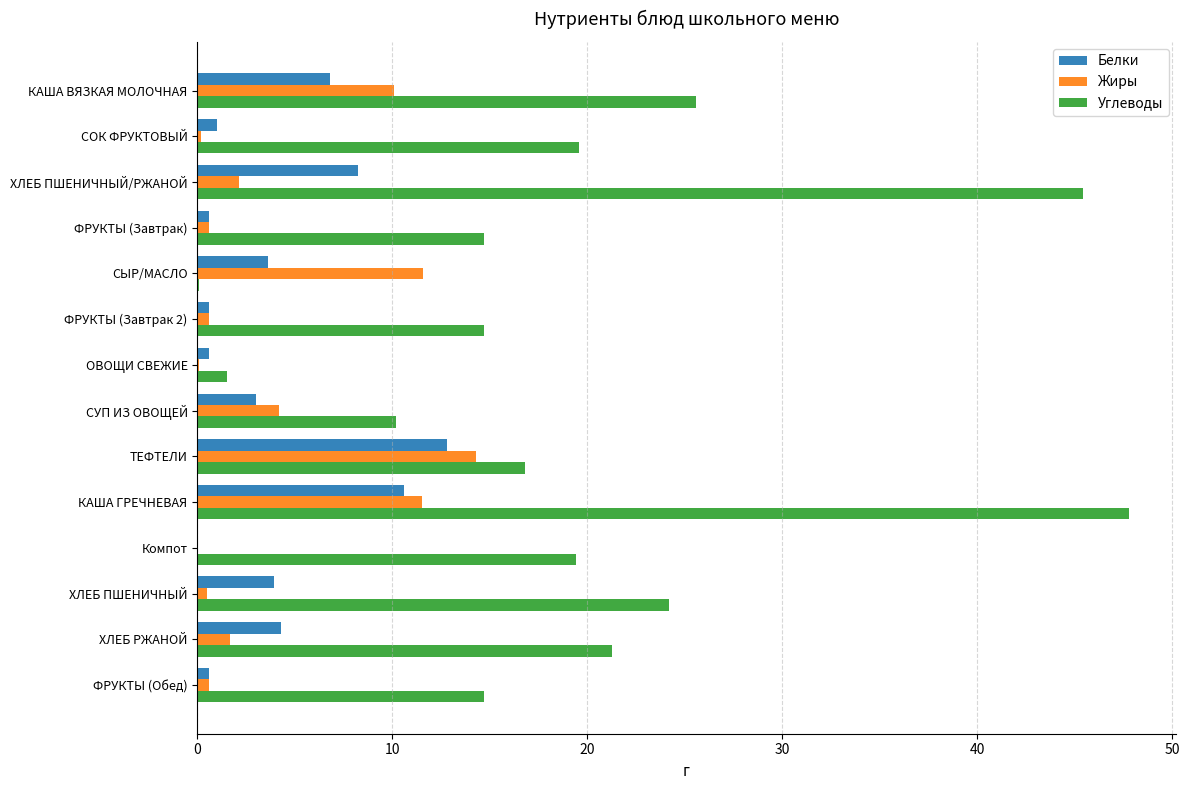

At which category is the sum across all series the highest?

КАША ГРЕЧНЕВАЯ